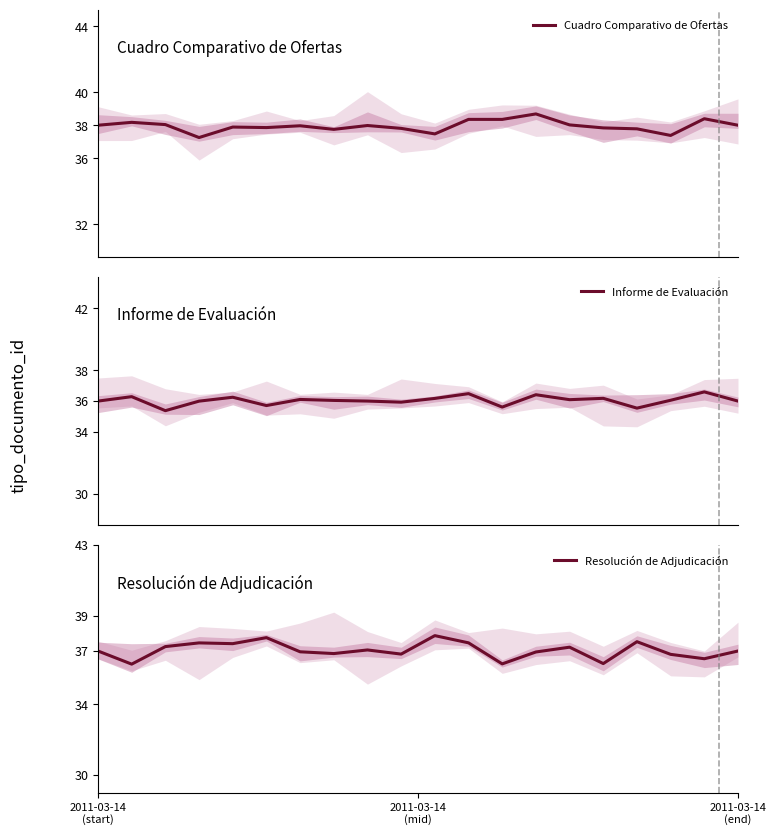

What is the highest value of the Cuadro Comparativo de Ofertas series?

38.7